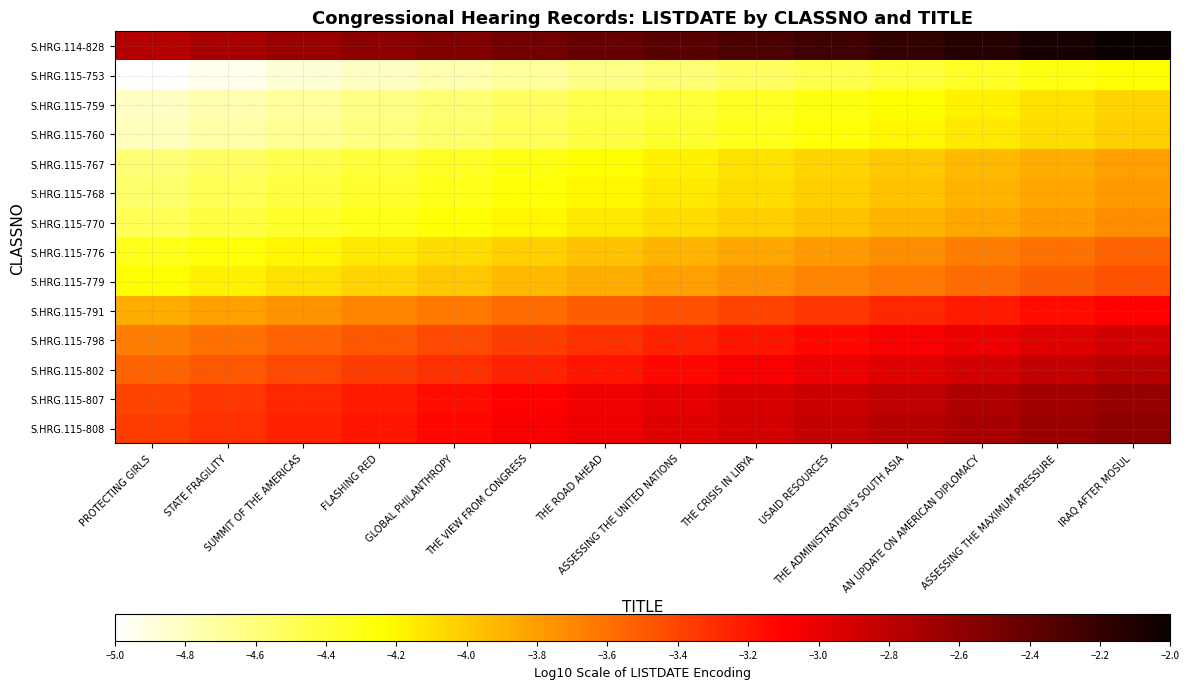

How many categories are shown in the chart?

14